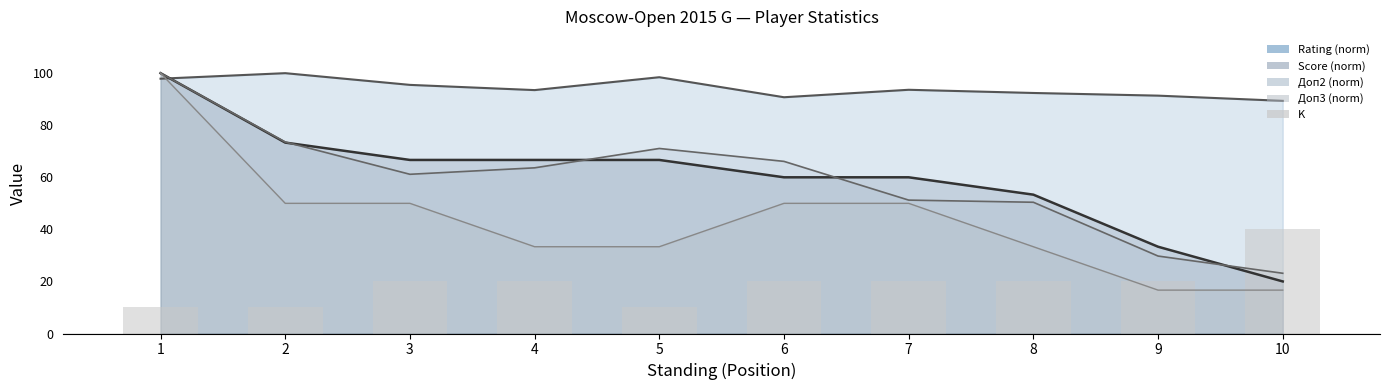

How many bars are there in total?

10